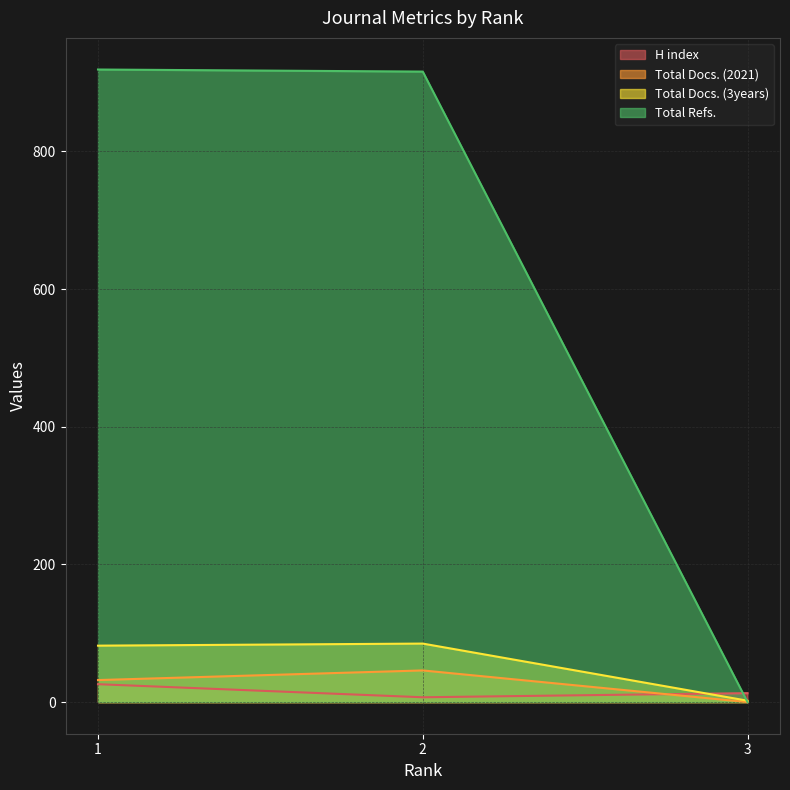

What is the sum of all Total Docs. (3years) values?

169